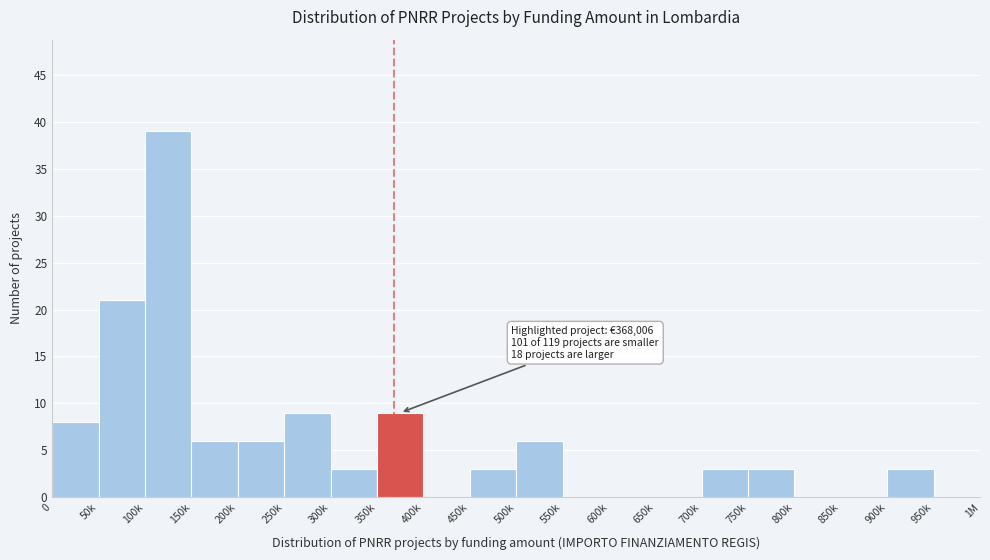

Reading left to right, what are all the values shown in this chart?

0=8	50k=21	100k=39	150k=6	200k=6	250k=9	300k=3	350k=9	400k=0	450k=3	500k=6	550k=0	600k=0	650k=0	700k=3	750k=3	800k=0	850k=0	900k=3	950k=0